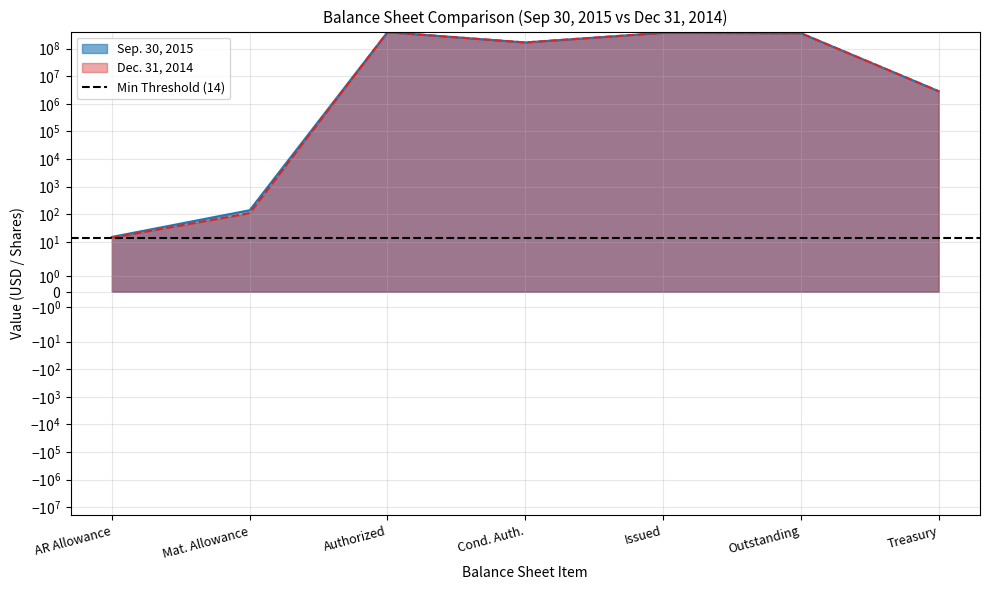

Which series has the largest total across all categories?

Sep. 30, 2015